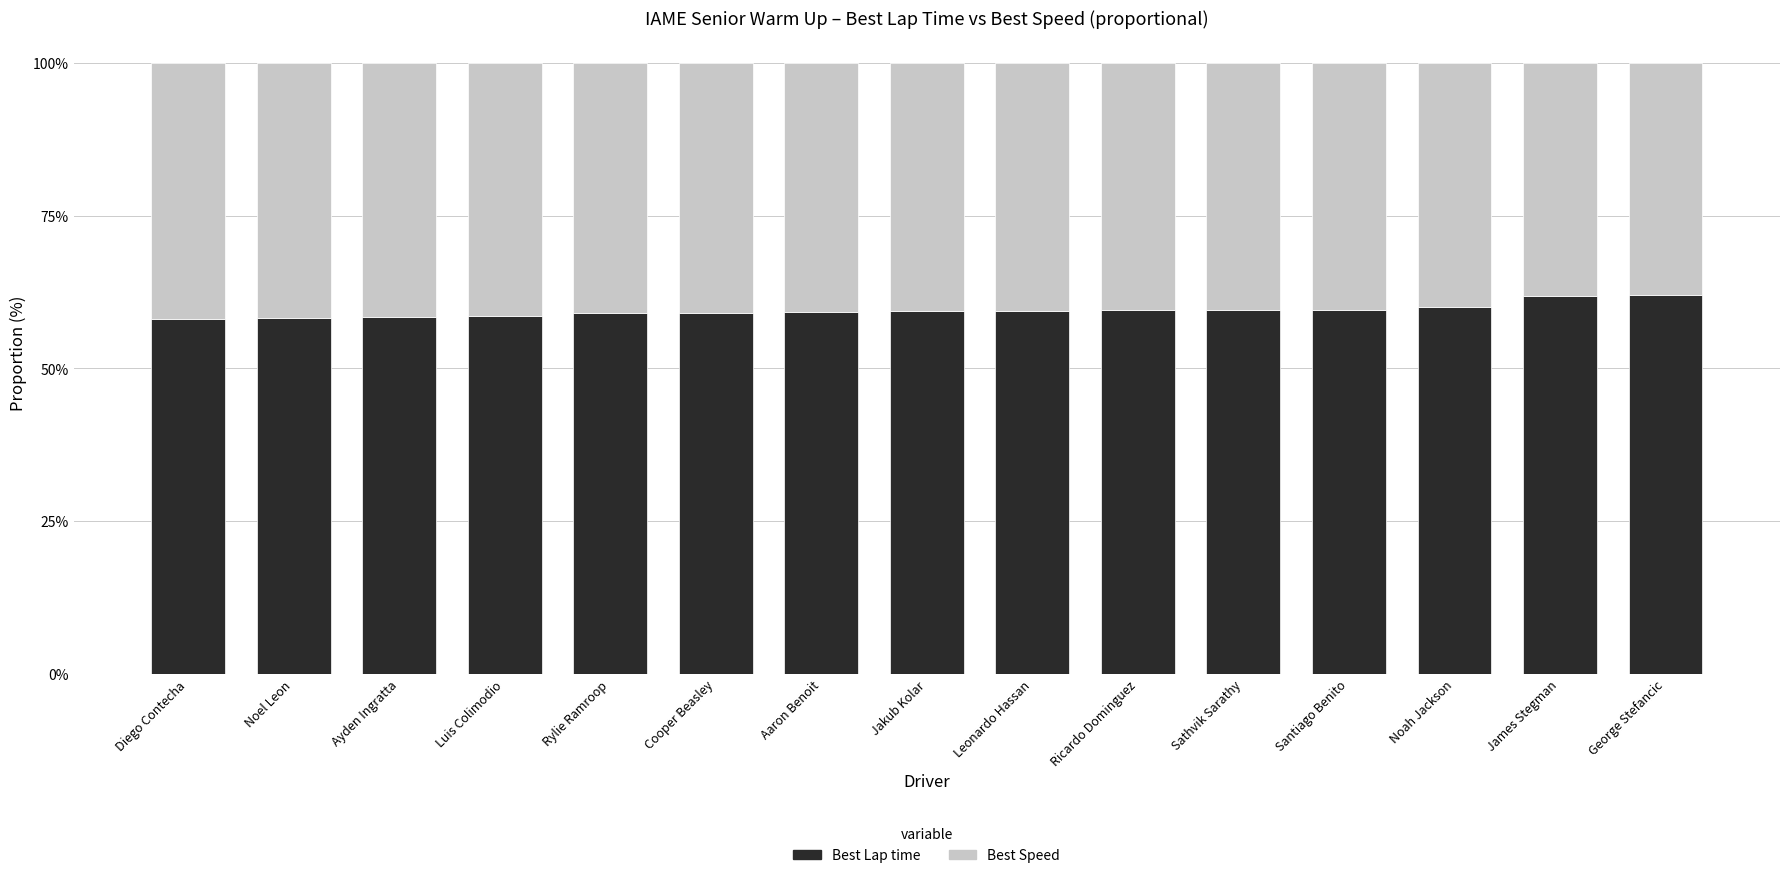

Are the bars horizontal?

No